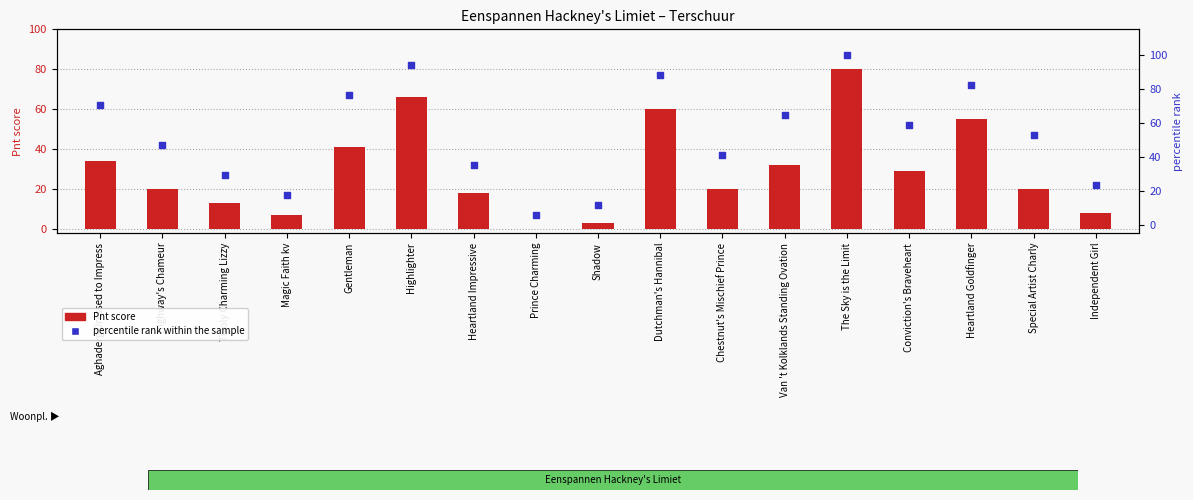

Which series contains the highest Y value?

percentile rank within the sample